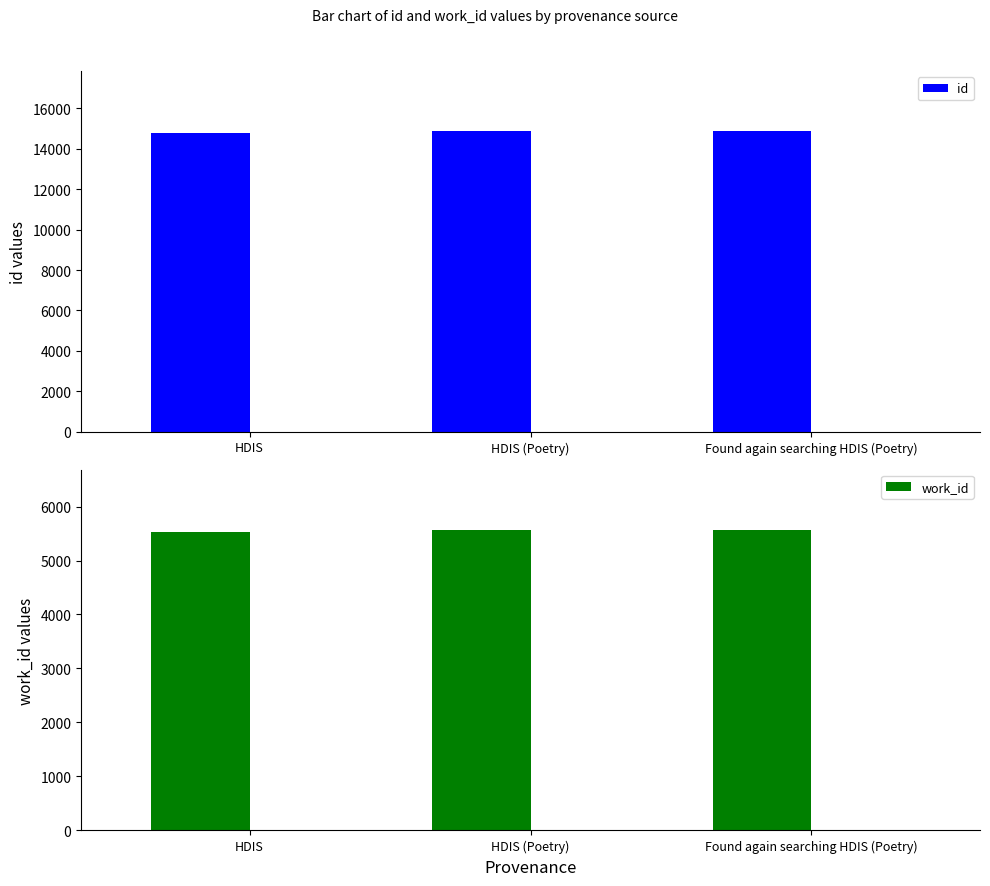

Rank the series by their average value, from lowest to highest.

work_id, id